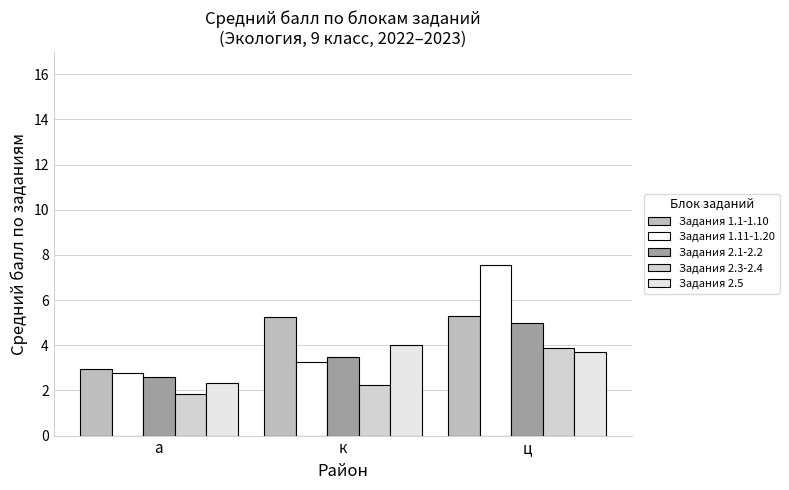

The Задания 2.3-2.4 series shows 1.8 at а. True or false?

True